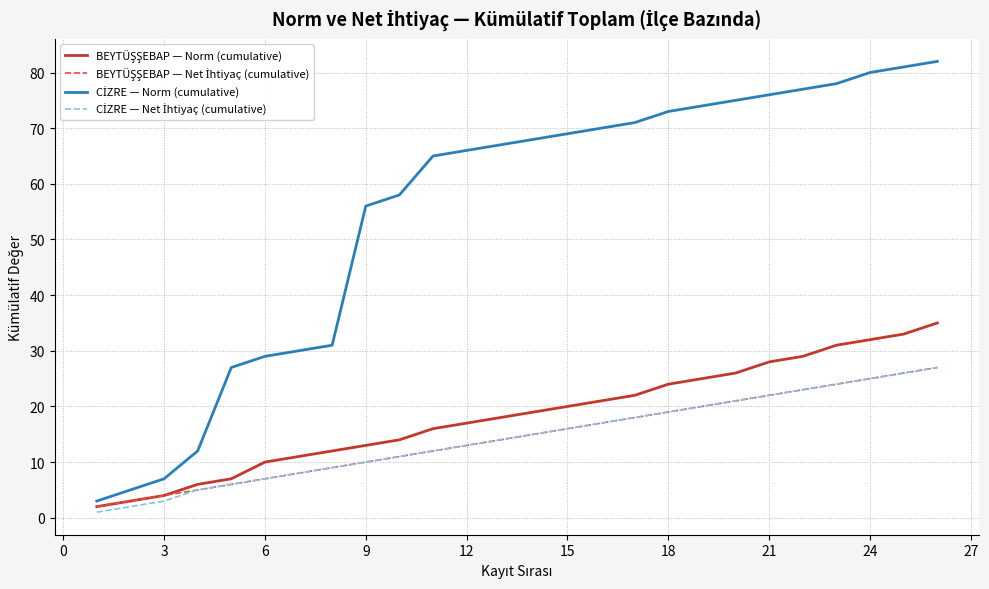

What is the maximum value shown in the chart?

82